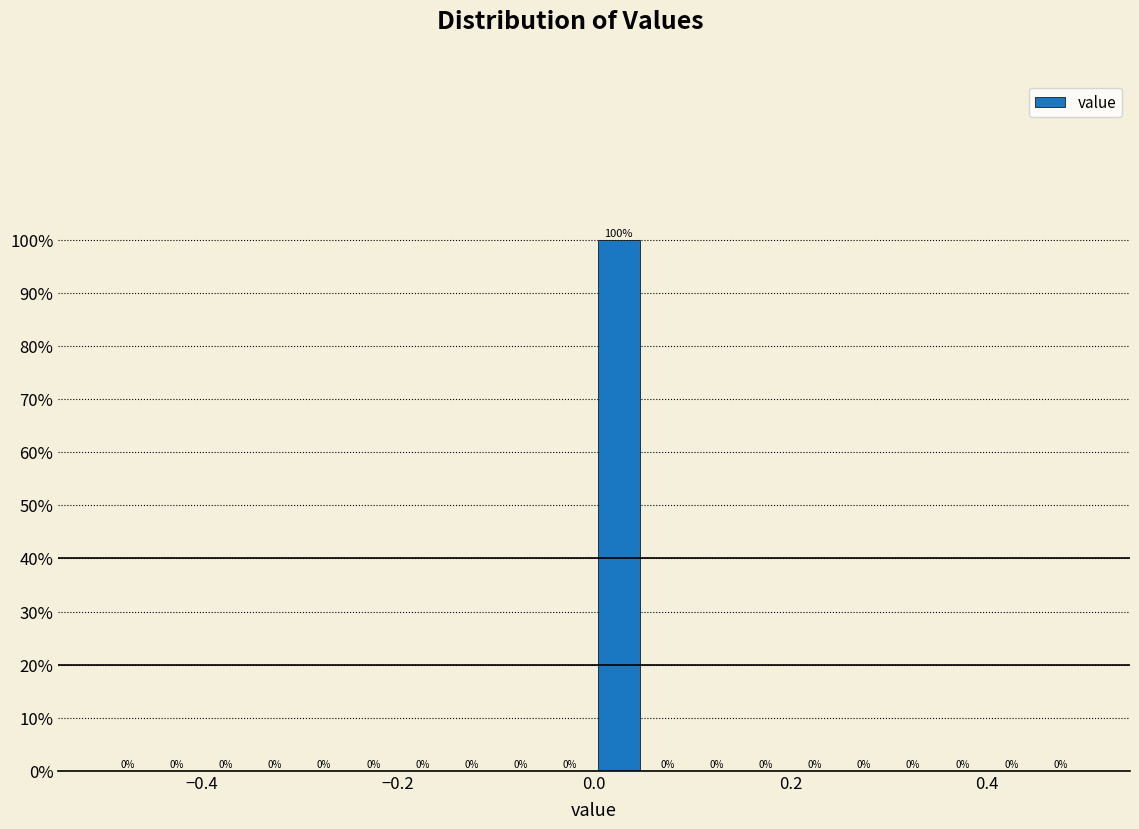

Around what value on the x-axis is the tallest bar? Give the approximate position of its centre, as read against the axis.

0.02